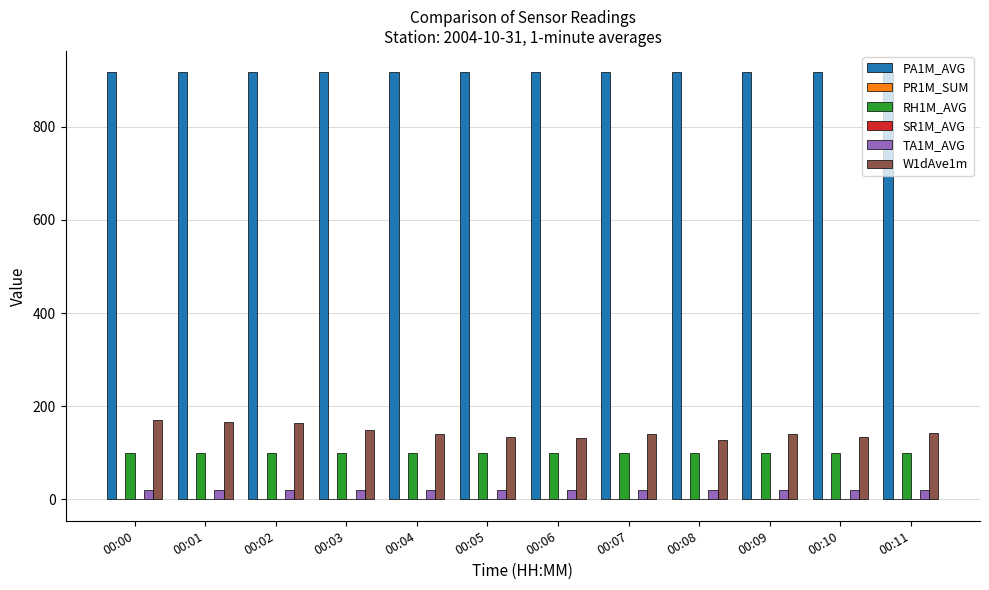

Are the bars grouped side by side (vs. stacked)?

Yes